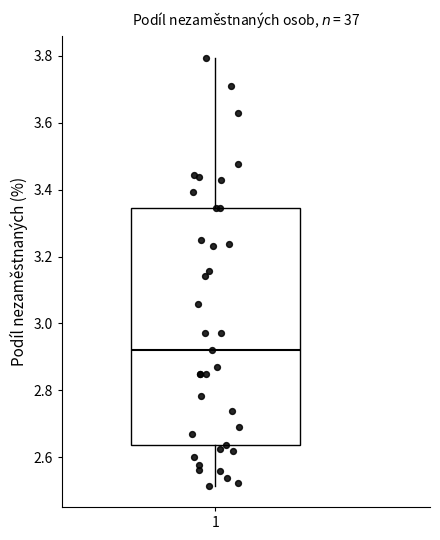

Where is the lower edge of the box at x = 1 on the y-axis? The values are not printed on the chart, so give them approximately, as read against the axis.

2.64